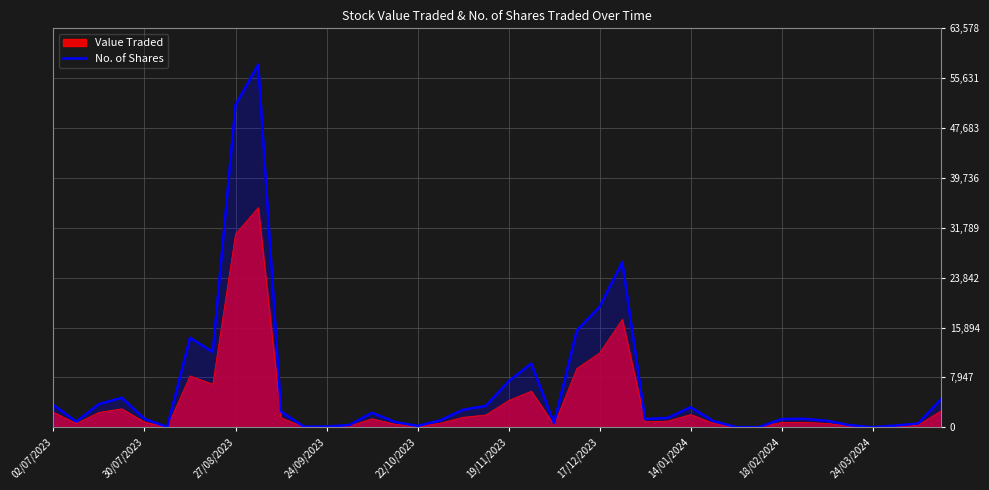

How many series are shown in this chart?

1